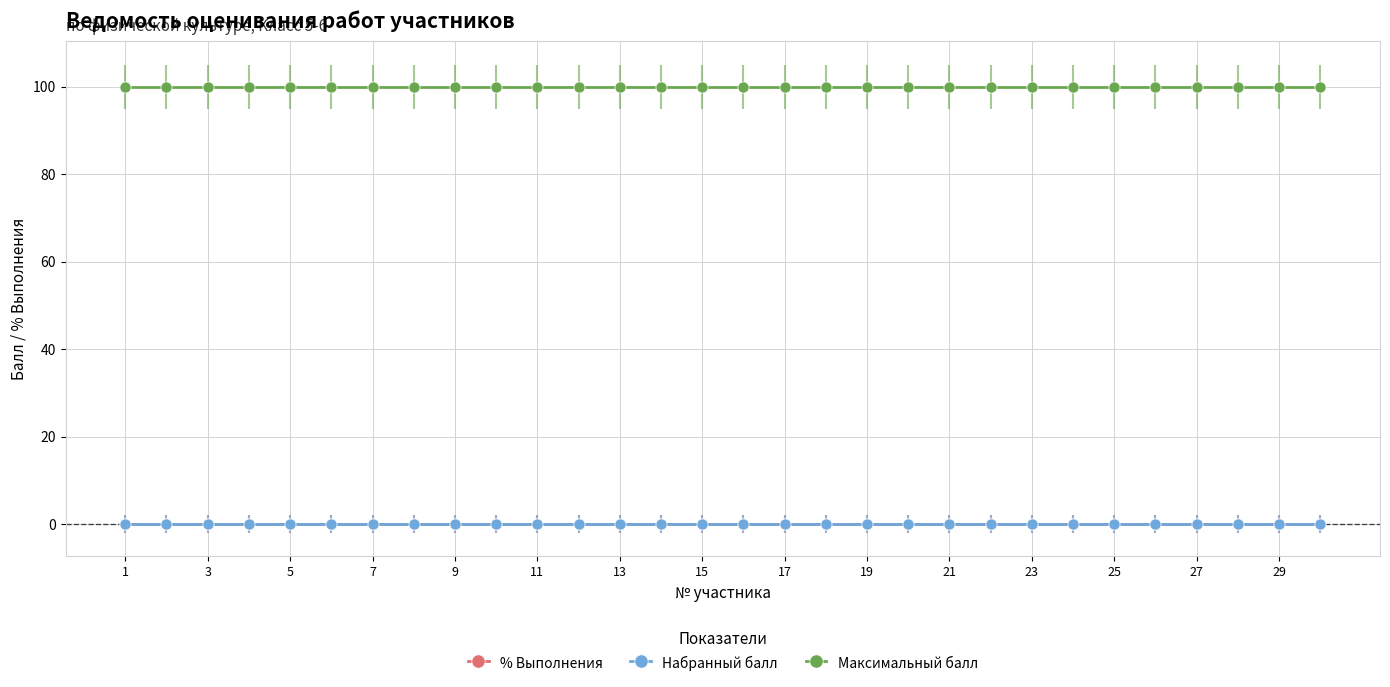

How many lines are shown in the chart?

3